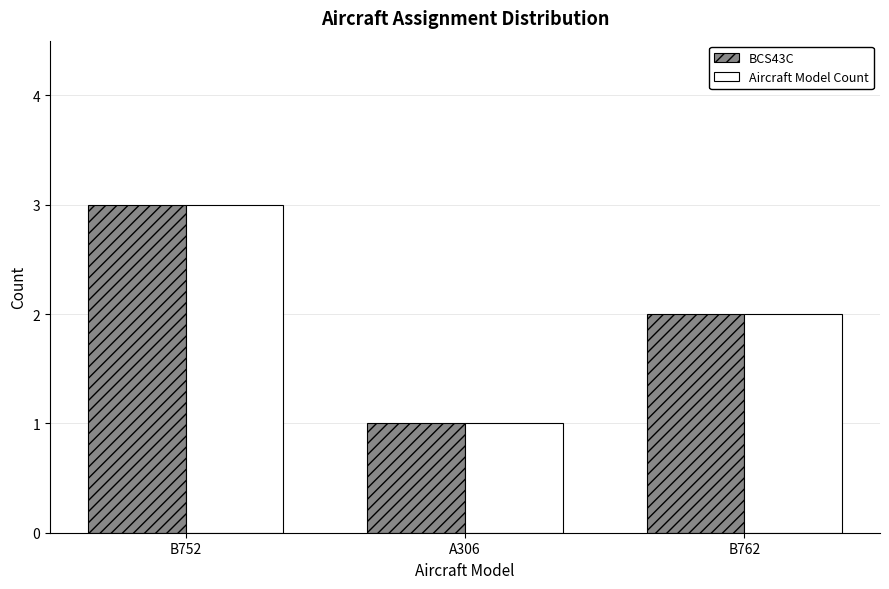

The Aircraft Model Count series shows 1 at A306. True or false?

True